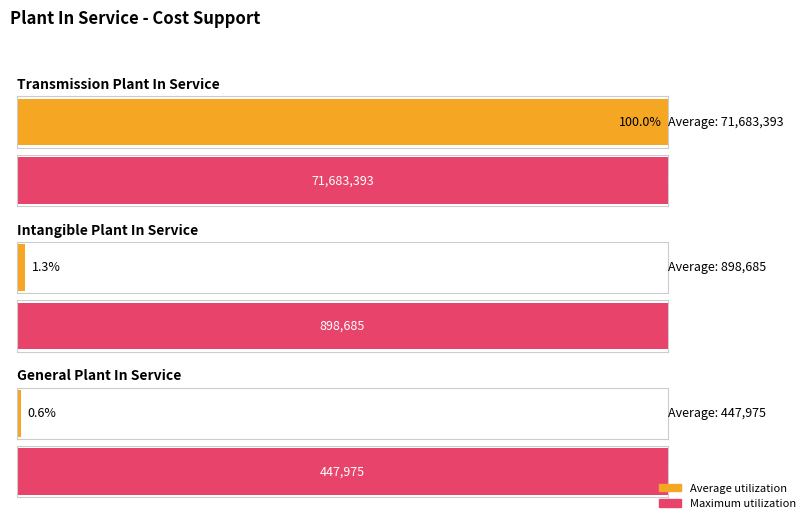

Reading right to left, transcribe all the data shown in this chart.

General Plant In Service=447975	Intangible Plant In Service=898685	Transmission Plant In Service=71683393